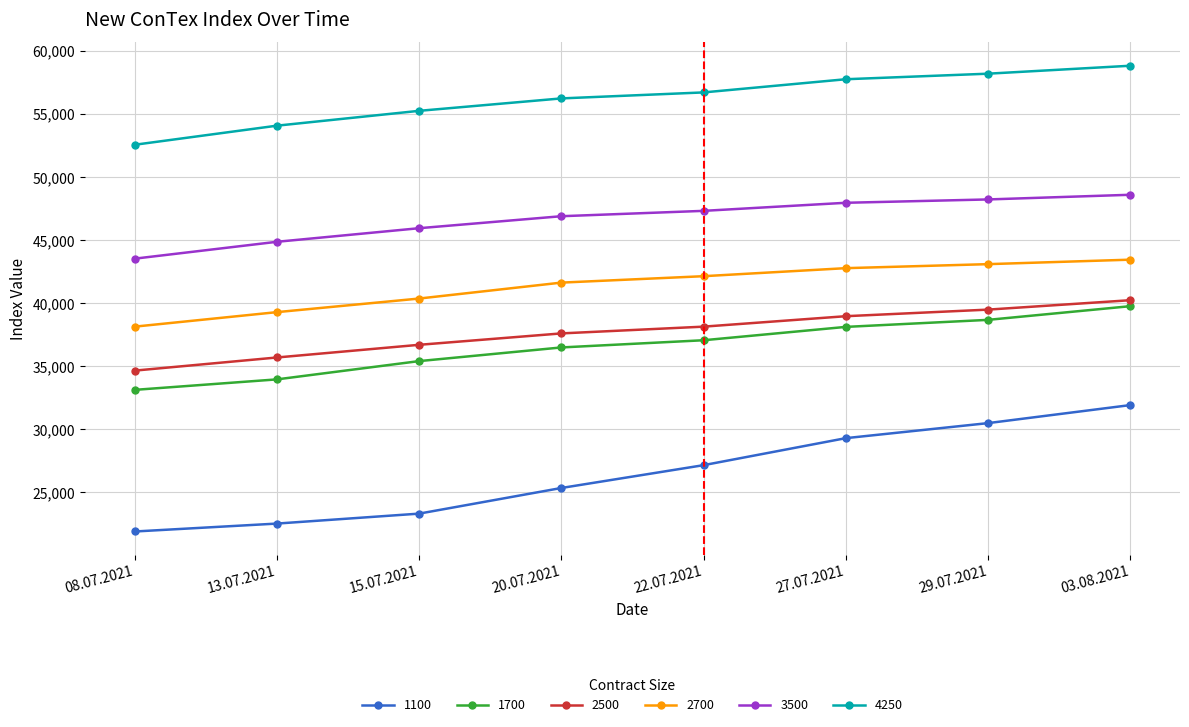

Count the number of data series in this chart.

6